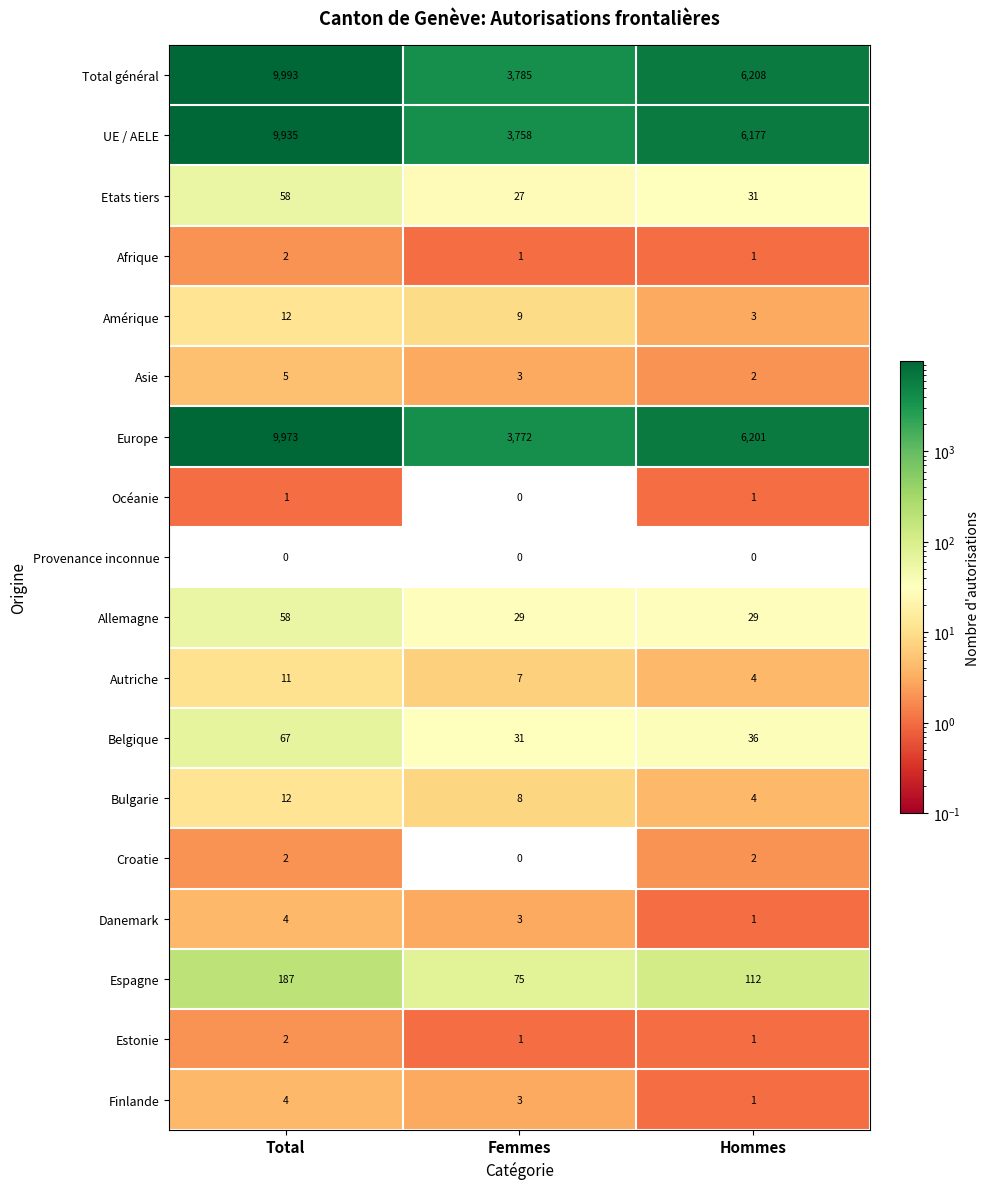

Which category has the highest value across all series?

Total